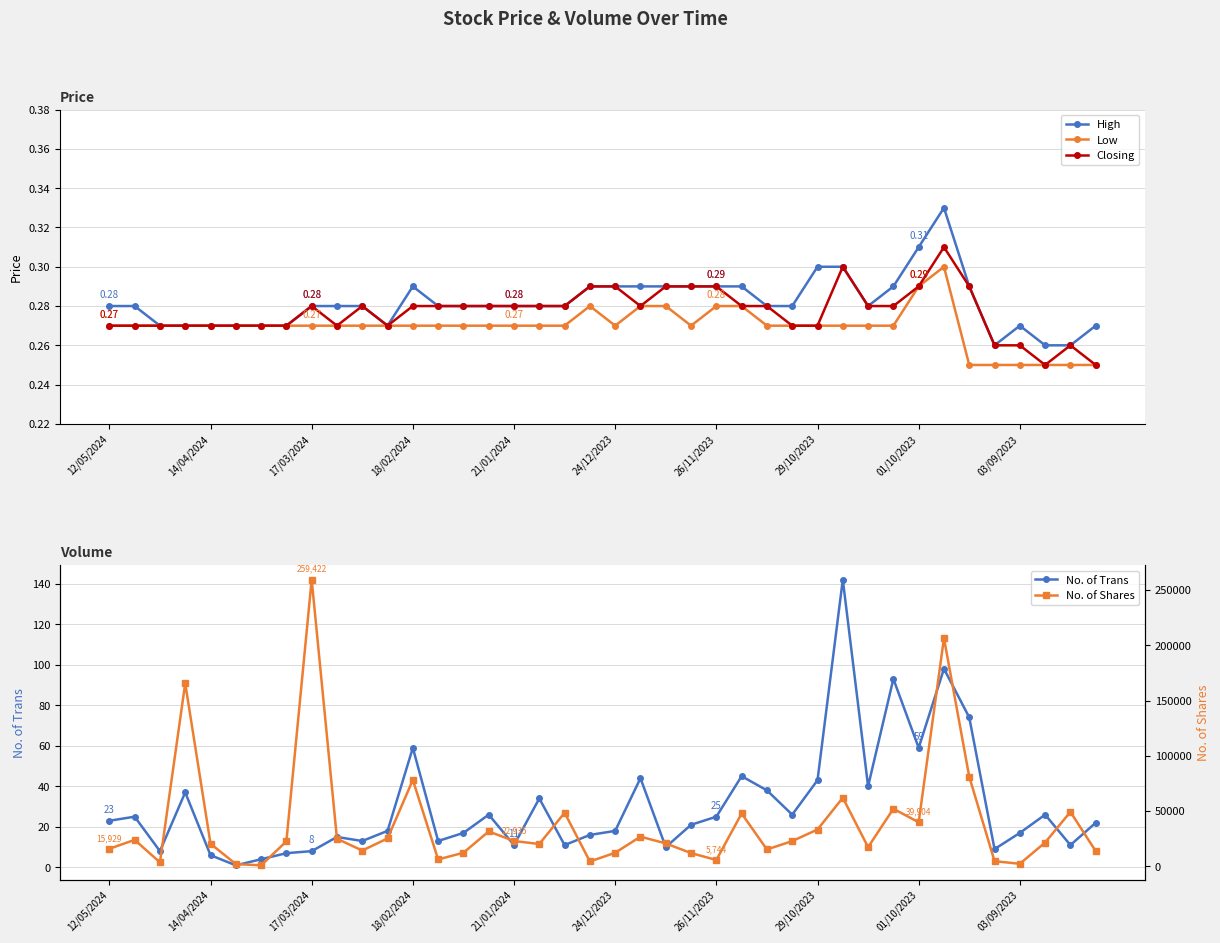

Rank the series at 12/05/2024 from highest to lowest value.

No. of Shares, No. of Trans, High, Low, Closing